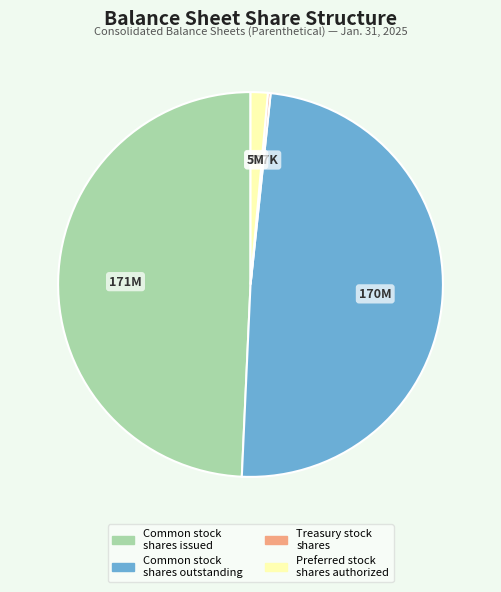

Between Preferred stock shares authorized and Common stock shares issued, which is larger?

Common stock shares issued